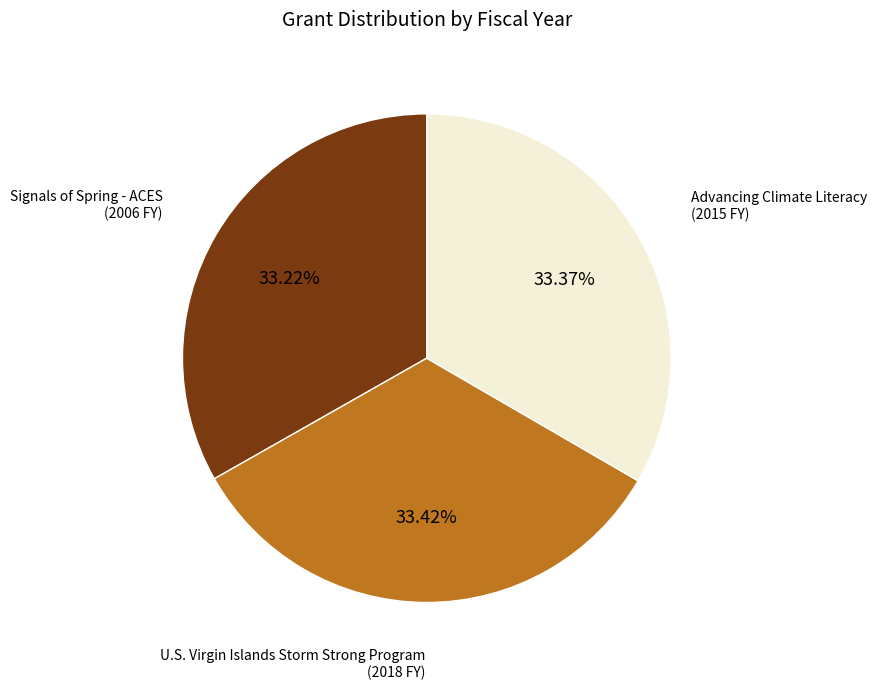

Is there any slice that represents more than half of the pie?

No